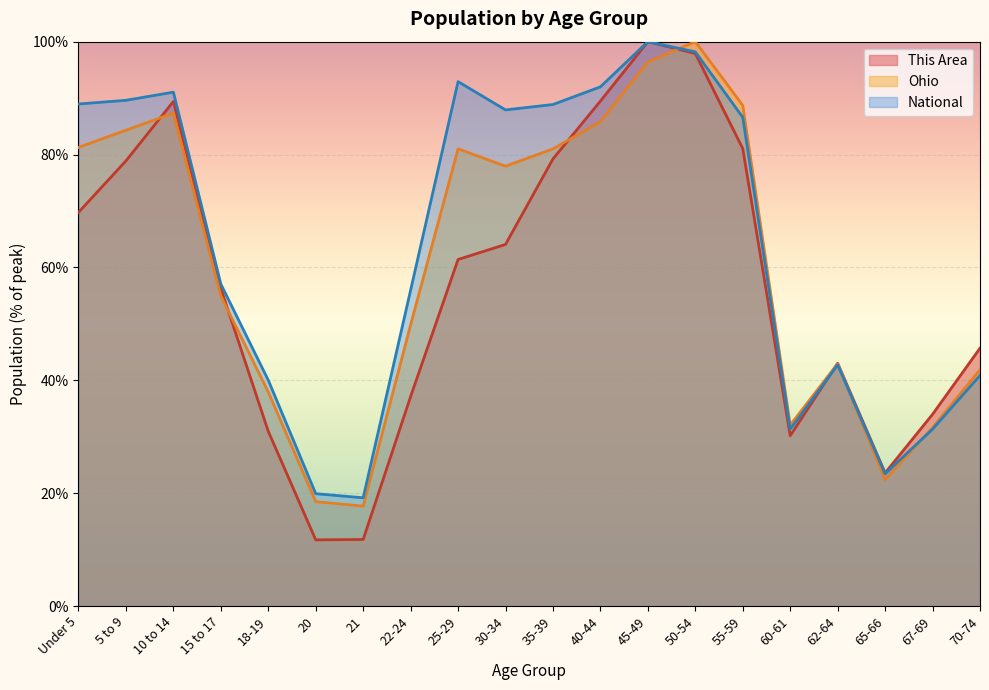

What is the minimum value shown in the chart?

11.7